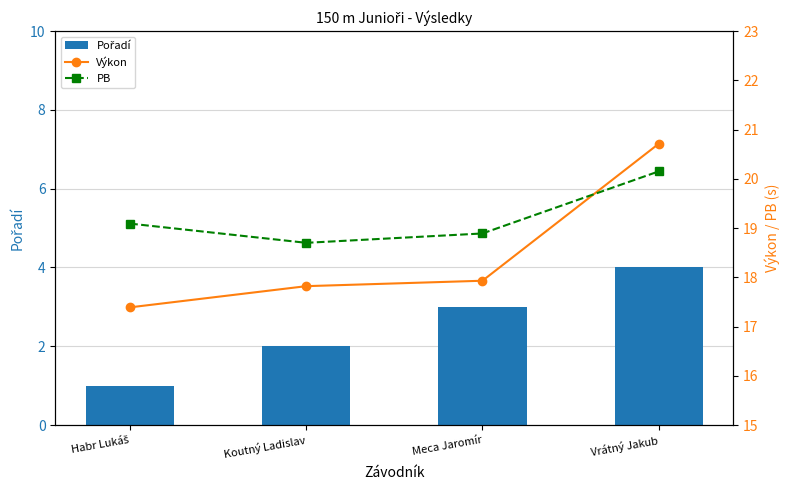

How many Výkon values are between 17 and 20?

3